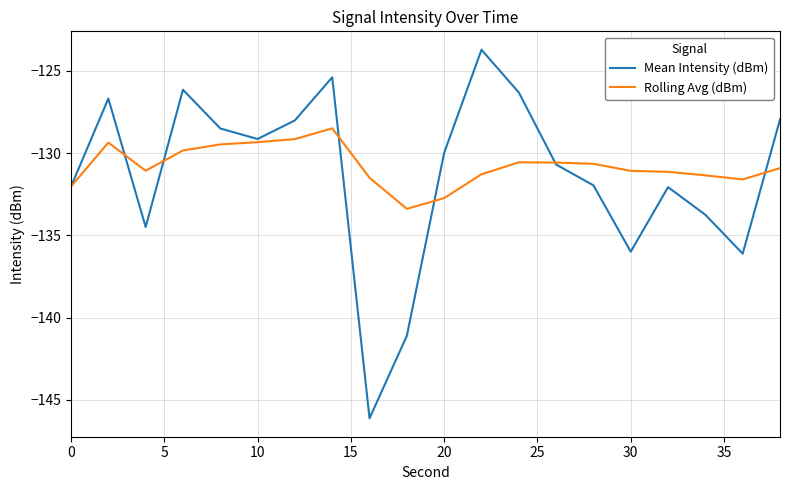

Which series ends up on top after the final intersection of Rolling Avg (dBm) and Mean Intensity (dBm)?

Mean Intensity (dBm)